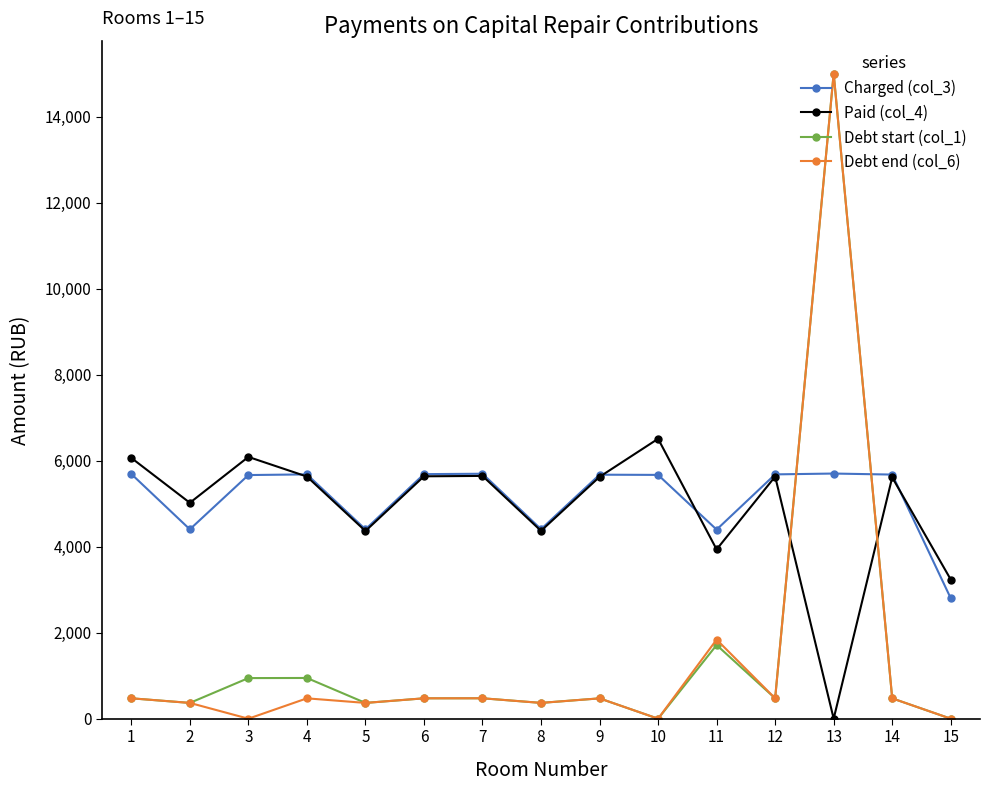

What is the difference between the highest and lowest values at 7?

5220.9